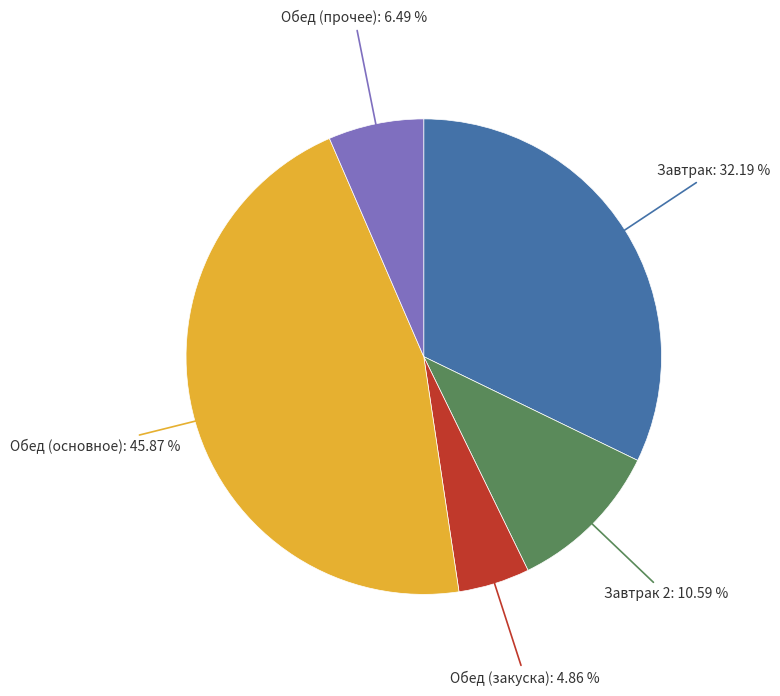

Count the number of slices in the pie.

5